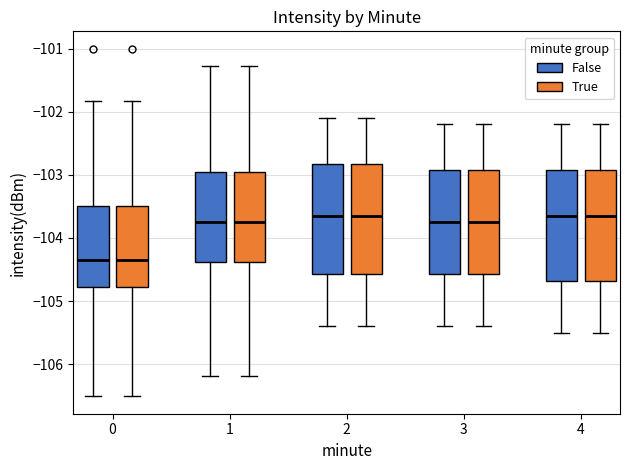

Reading left to right, read every box against the y-axis: the position of its median line, the range the box covers, and the ends of its whiskers. The values are not printed on the chart, so give them approximately, as read against the axis.

0 (False): median -104.4, box -104.8 to -103.5, whiskers -106.5 to -101.8
0 (True): median -104.4, box -104.8 to -103.5, whiskers -106.5 to -101.8
1 (False): median -103.7, box -104.4 to -102.9, whiskers -106.2 to -101.3
1 (True): median -103.7, box -104.4 to -102.9, whiskers -106.2 to -101.3
2 (False): median -103.6, box -104.6 to -102.8, whiskers -105.4 to -102.1
2 (True): median -103.6, box -104.6 to -102.8, whiskers -105.4 to -102.1
3 (False): median -103.7, box -104.6 to -102.9, whiskers -105.4 to -102.2
3 (True): median -103.7, box -104.6 to -102.9, whiskers -105.4 to -102.2
4 (False): median -103.6, box -104.7 to -102.9, whiskers -105.5 to -102.2
4 (True): median -103.6, box -104.7 to -102.9, whiskers -105.5 to -102.2